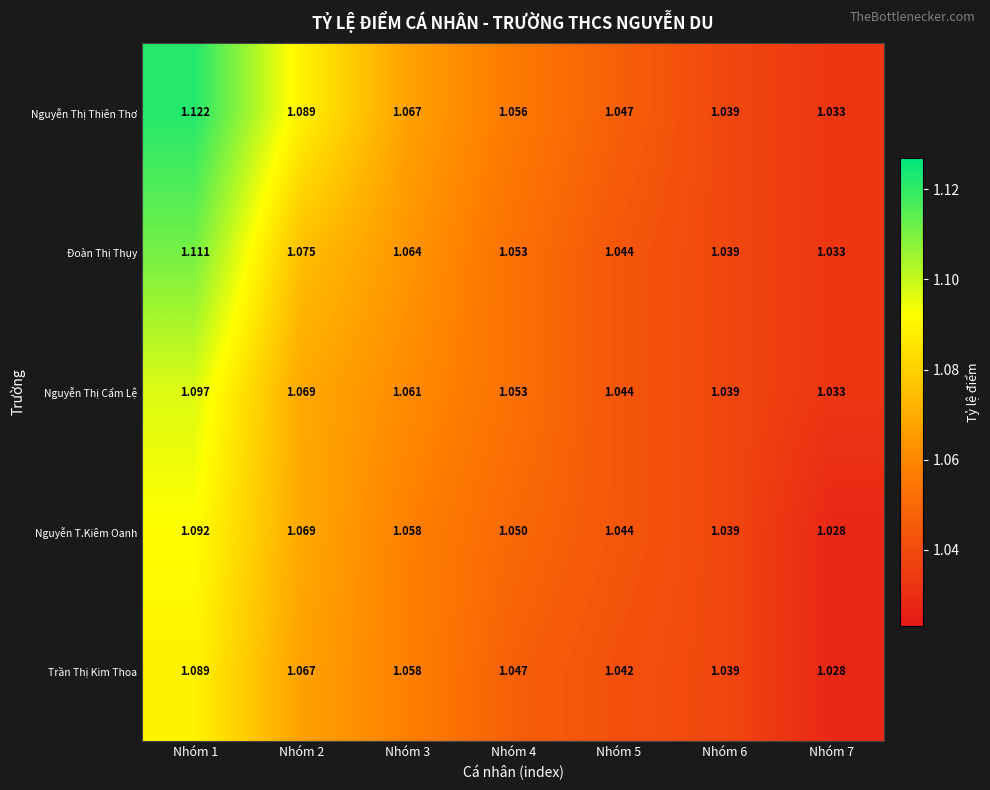

Which series has the largest range (max minus min)?

Nguyễn Thị Thiên Thơ